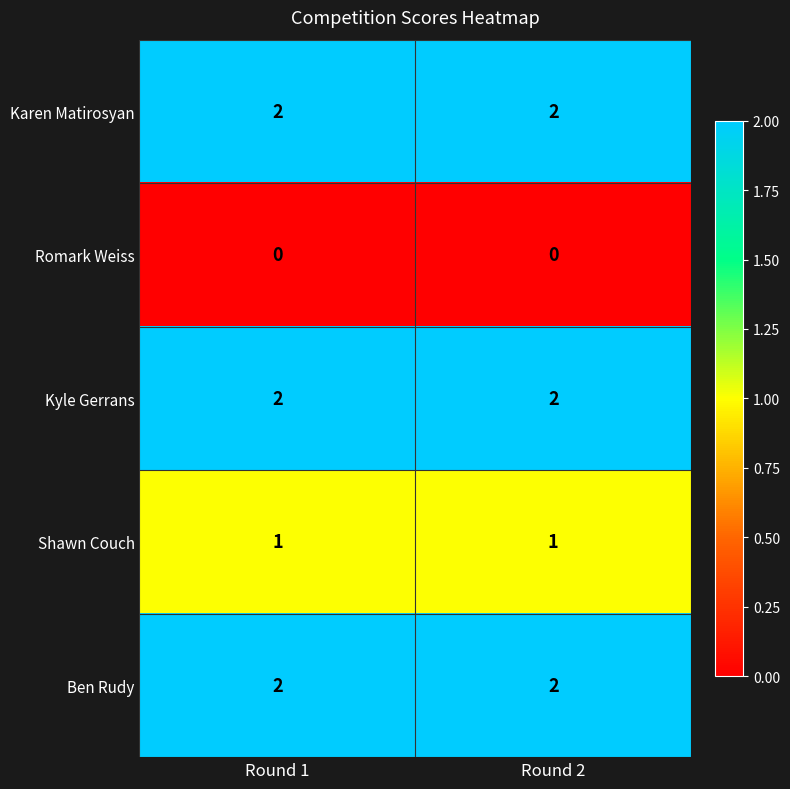

What is the sum of all Kyle Gerrans values?

4